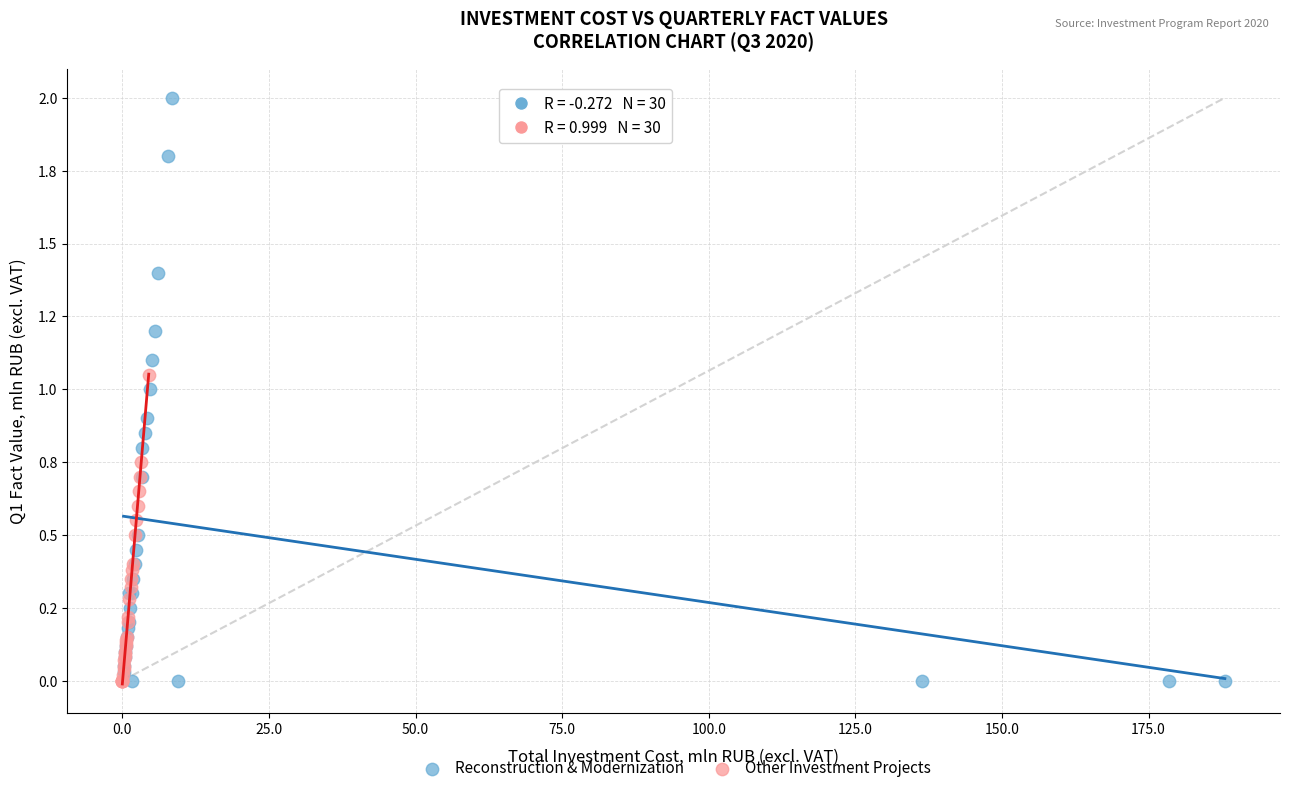

What are all the series names shown in the legend?

Reconstruction & Modernization, Other Investment Projects